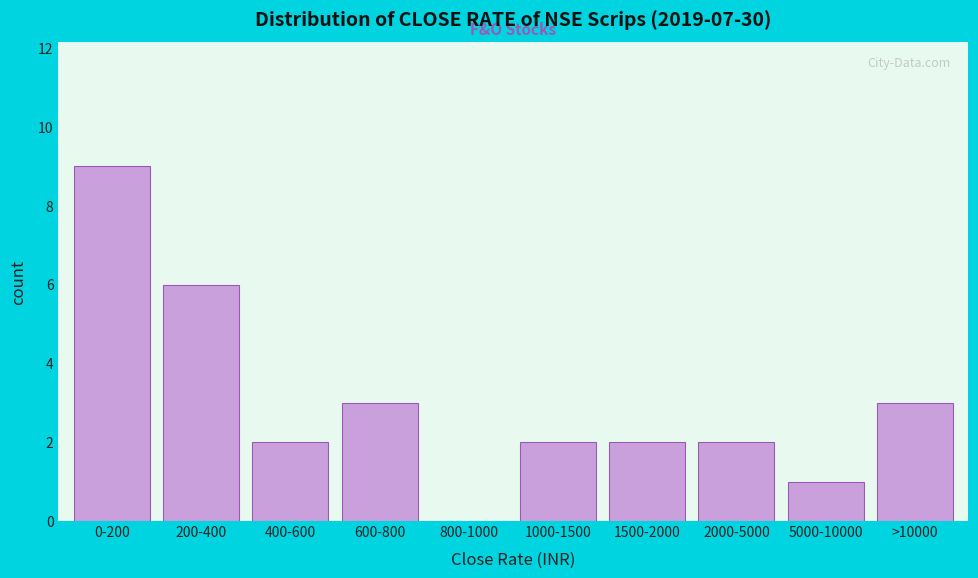

Reading left to right, what are all the values shown in this chart?

0-200=9	200-400=6	400-600=2	600-800=3	800-1000=0	1000-1500=2	1500-2000=2	2000-5000=2	5000-10000=1	>10000=3